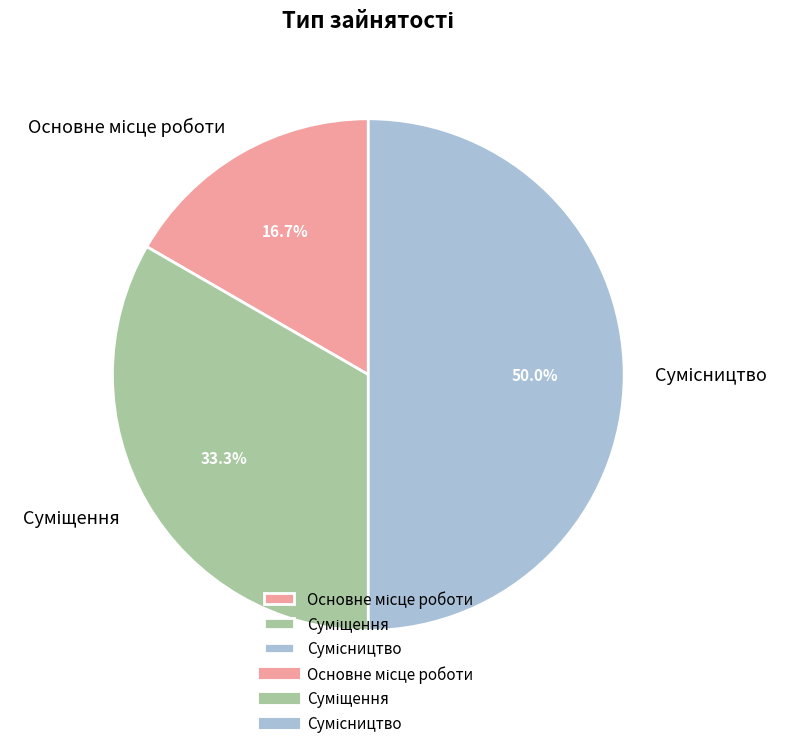

To the nearest percent, what is the average slice percentage?

33%